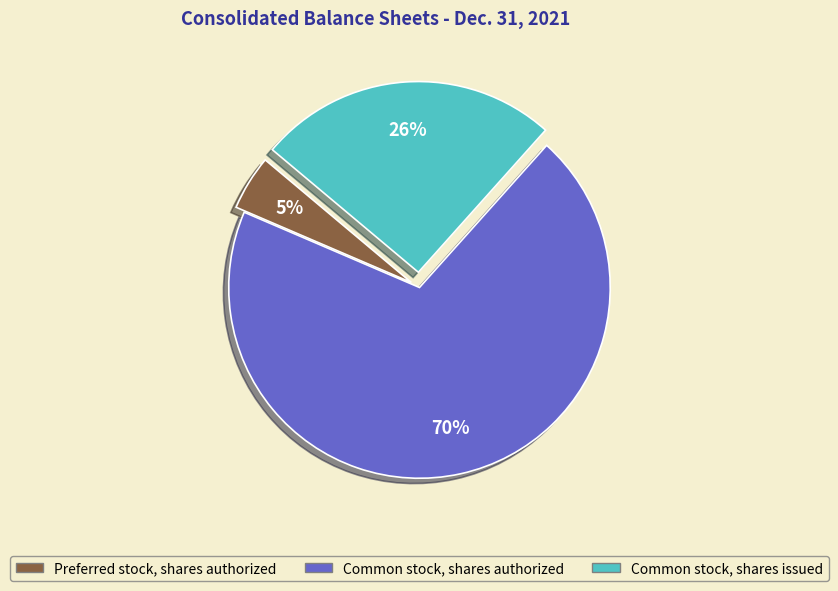

Rank the categories by value from lowest to highest.

Preferred stock, shares authorized, Common stock, shares issued, Common stock, shares authorized